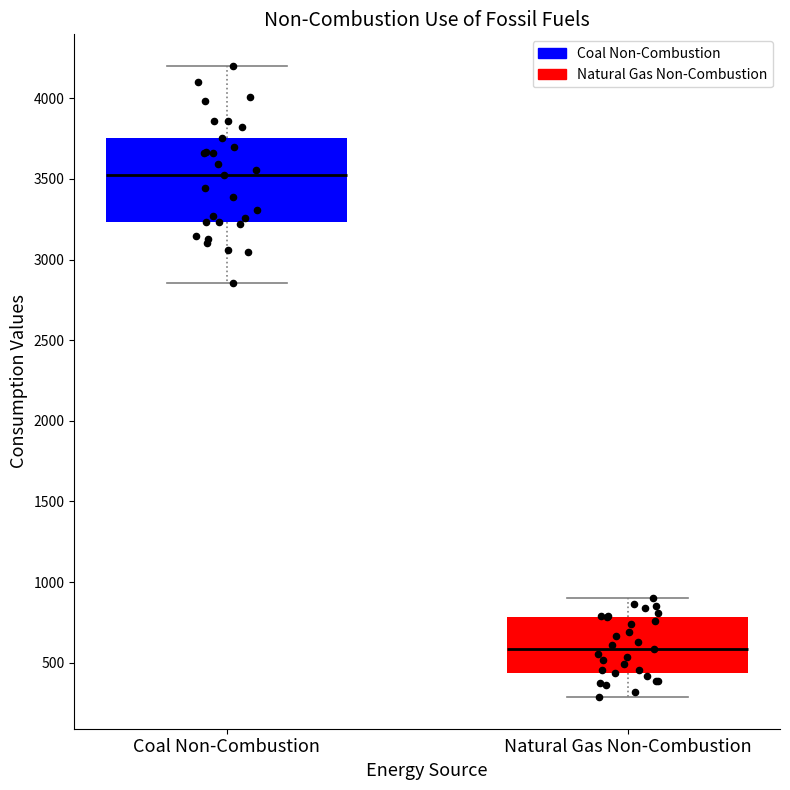

Which box's median line is the lowest?

Natural Gas Non-Combustion